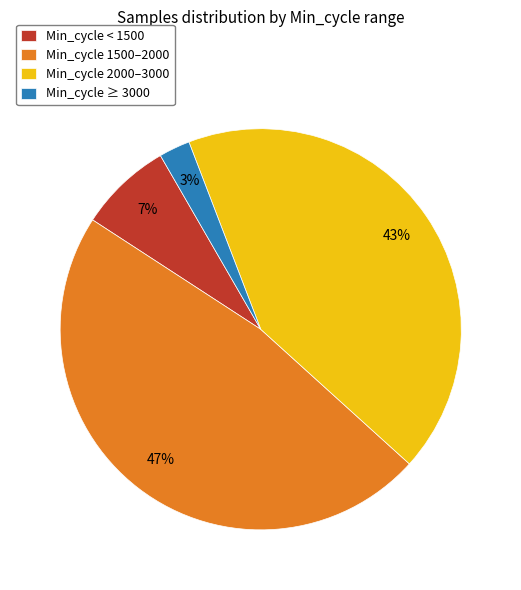

To the nearest percent, what percentage of the pie is Min_cycle 1500–2000?

47%